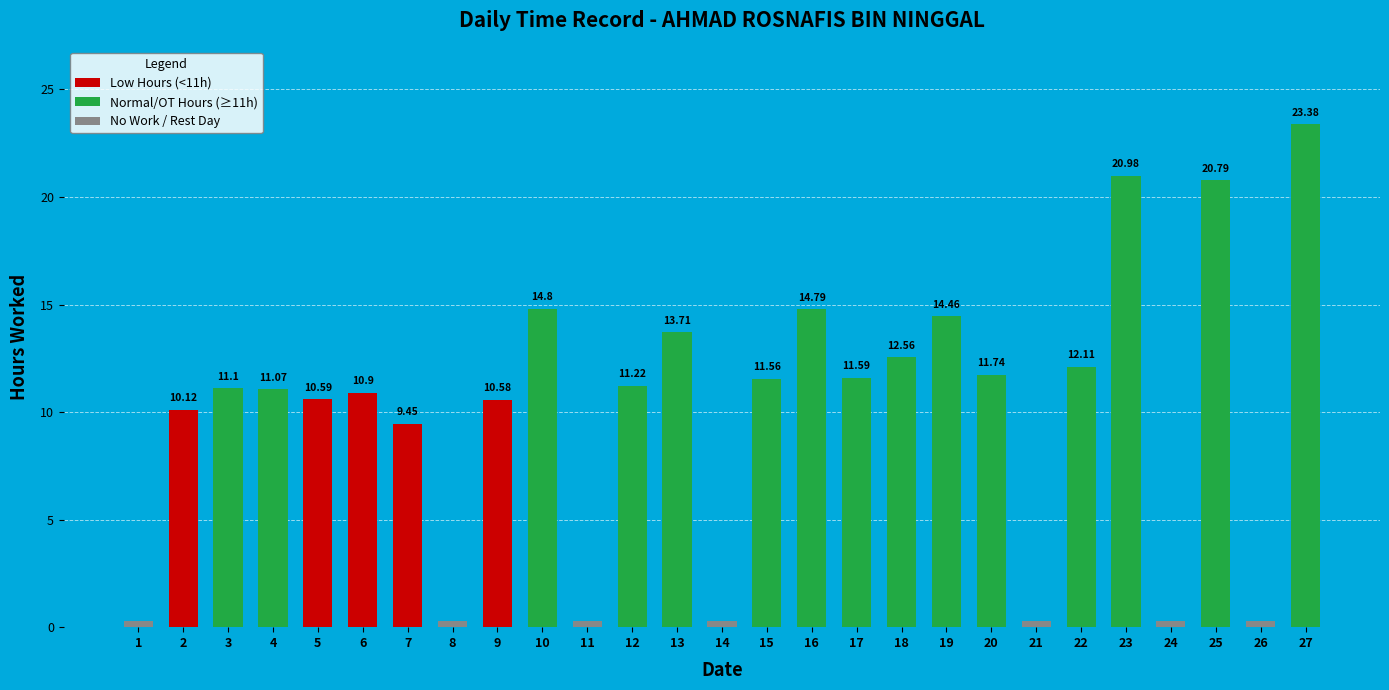

Which has a higher value, 25 or 9?

25